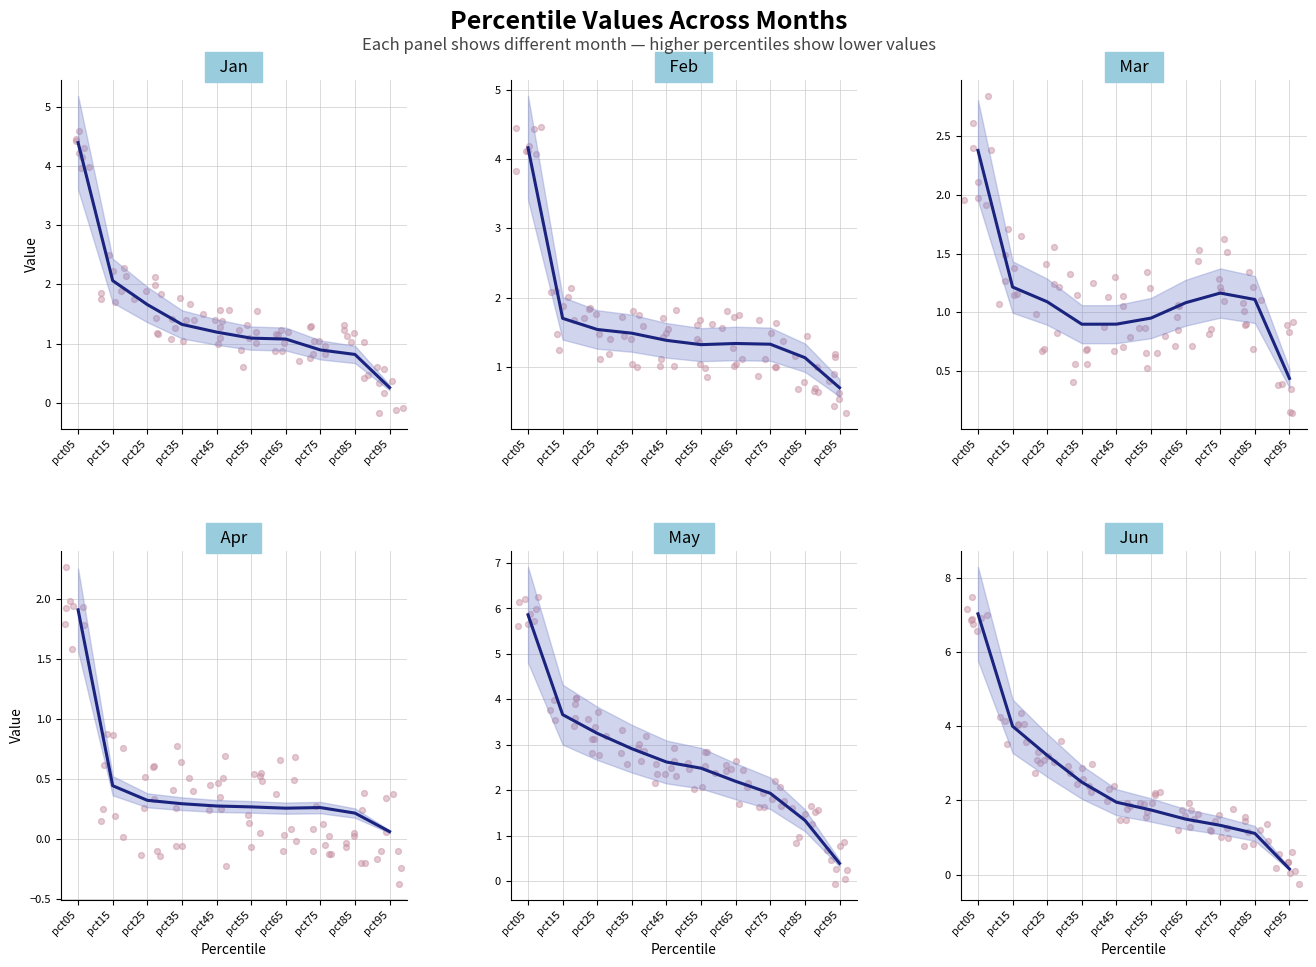

Which series has the largest total across all categories?

May